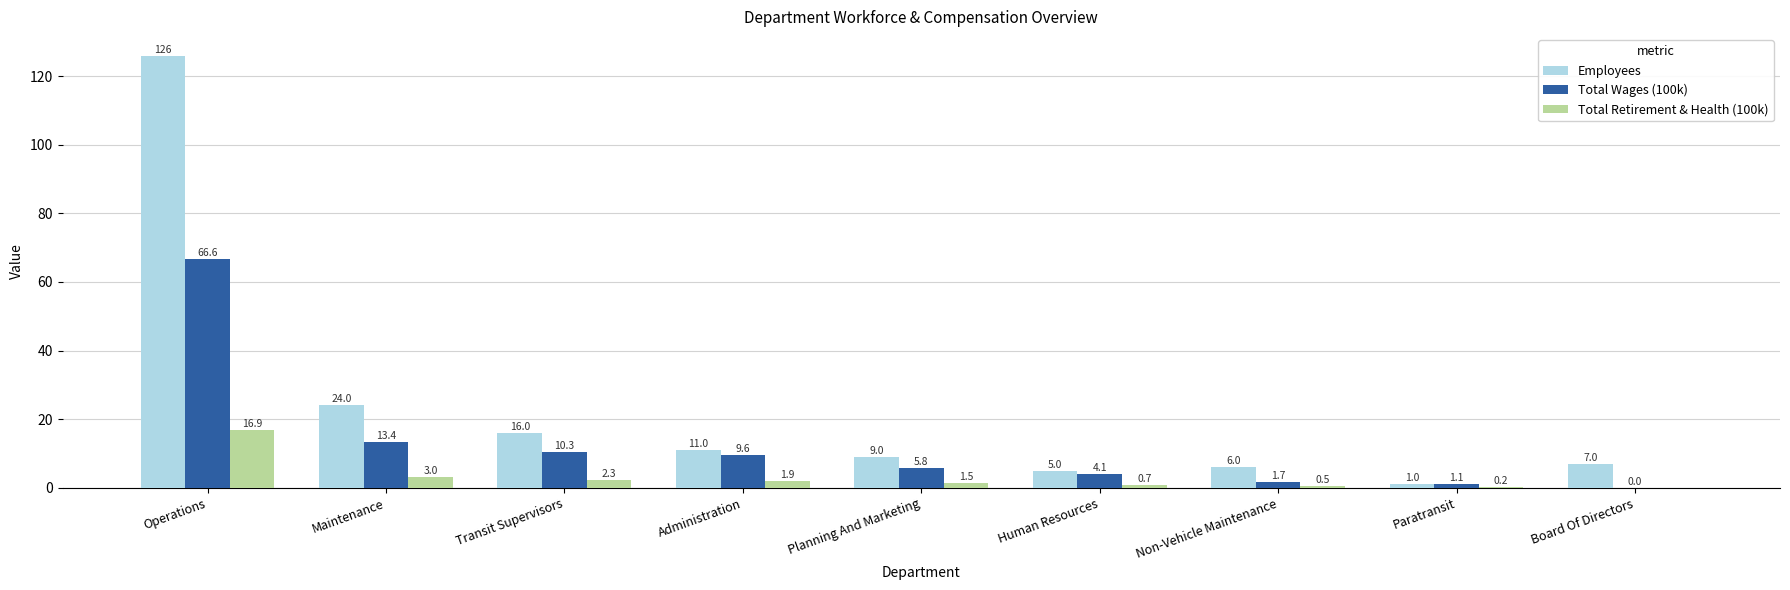

What is the difference between the Employees values at Paratransit and Maintenance?

23.0